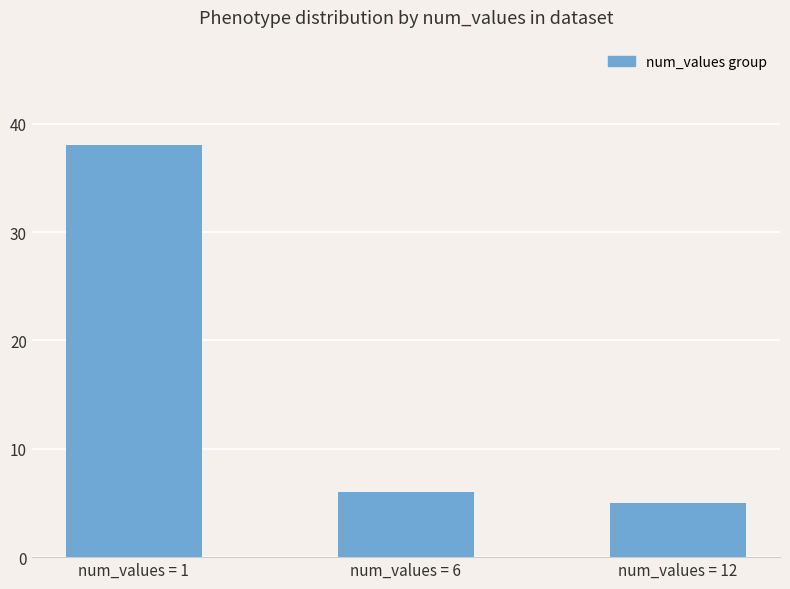

How many data points does each series have?

3